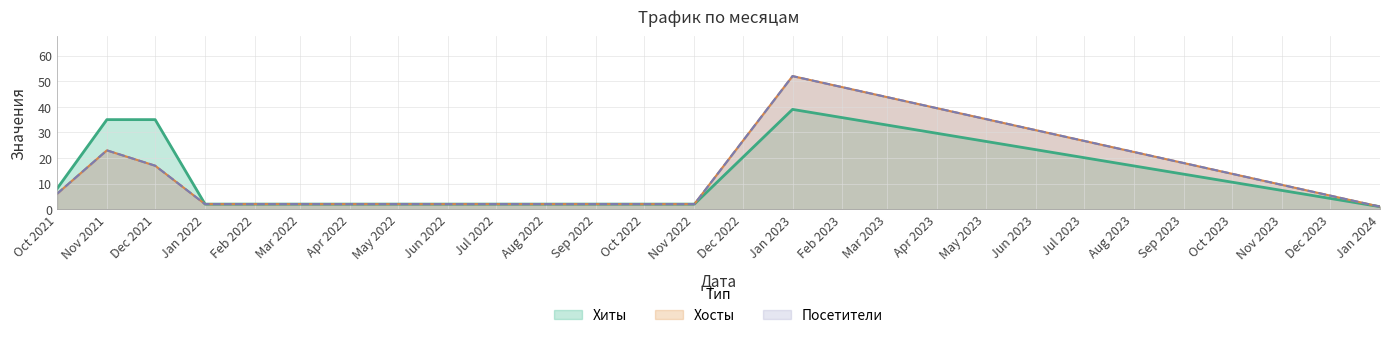

Does the chart have visible grid lines?

Yes